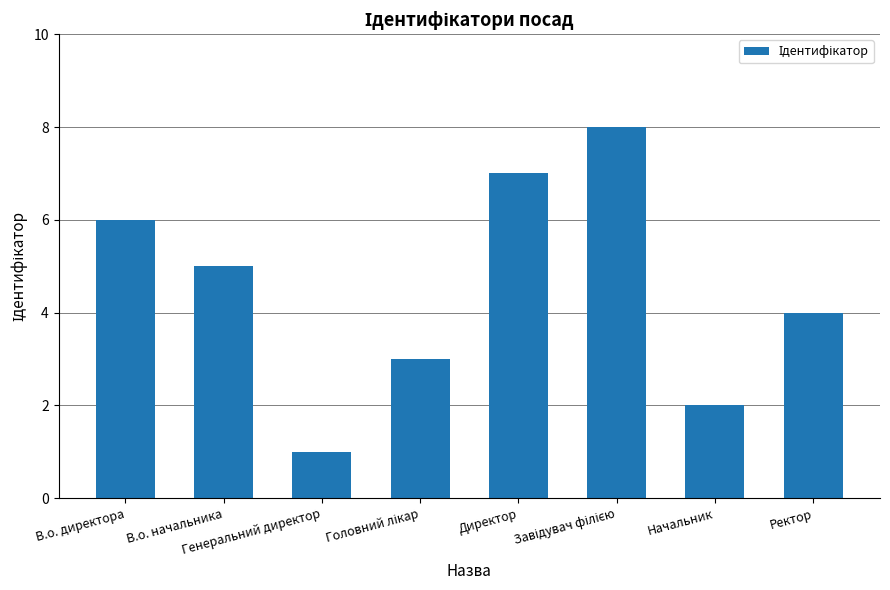

What position from the right is В.о. директора?

8